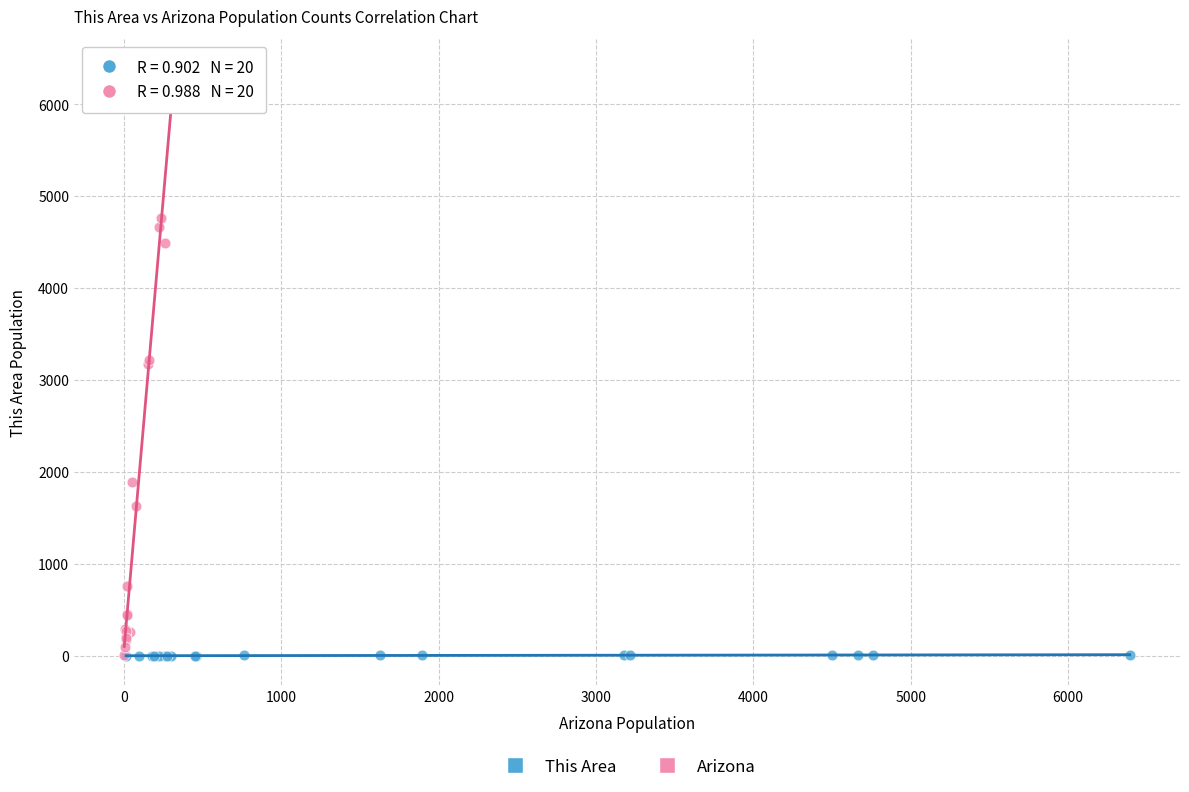

Which series has the largest Y range (max minus min)?

Arizona